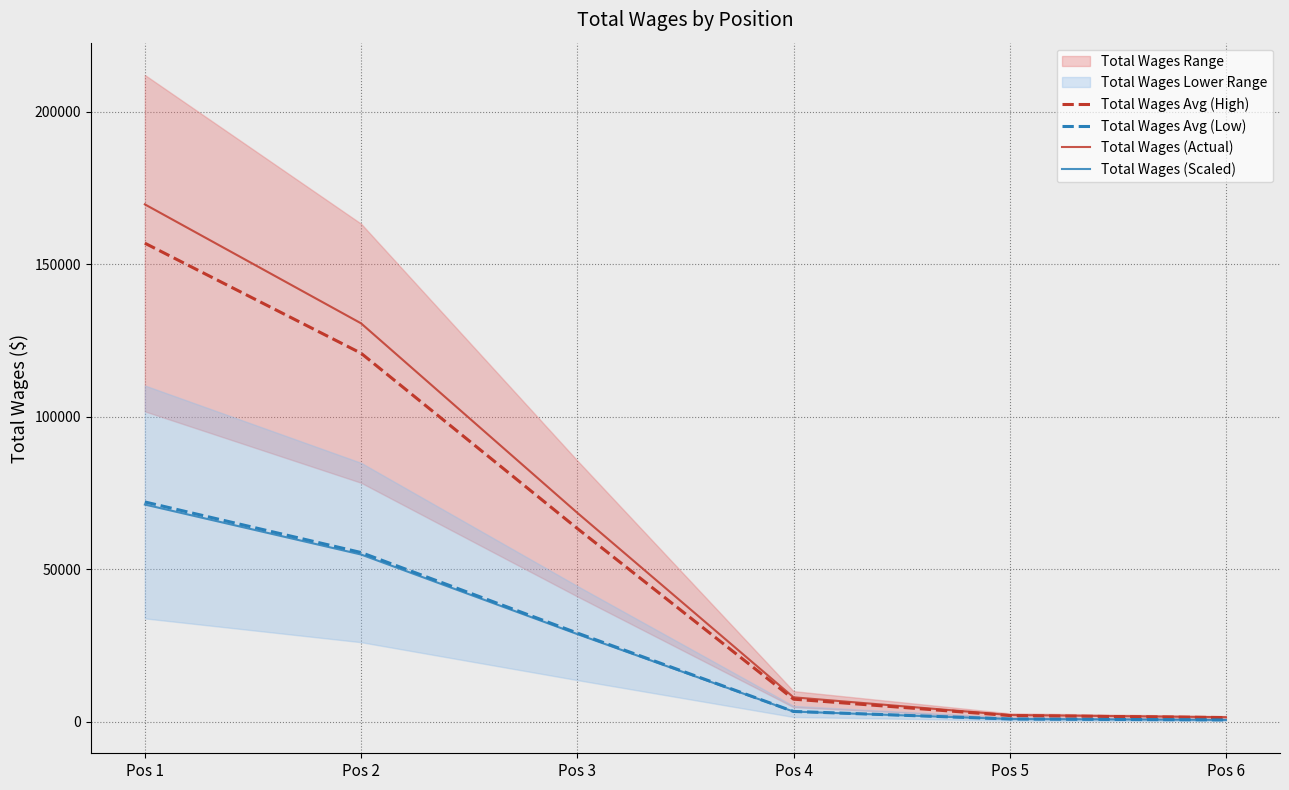

What is the minimum value shown in the chart?

646.4